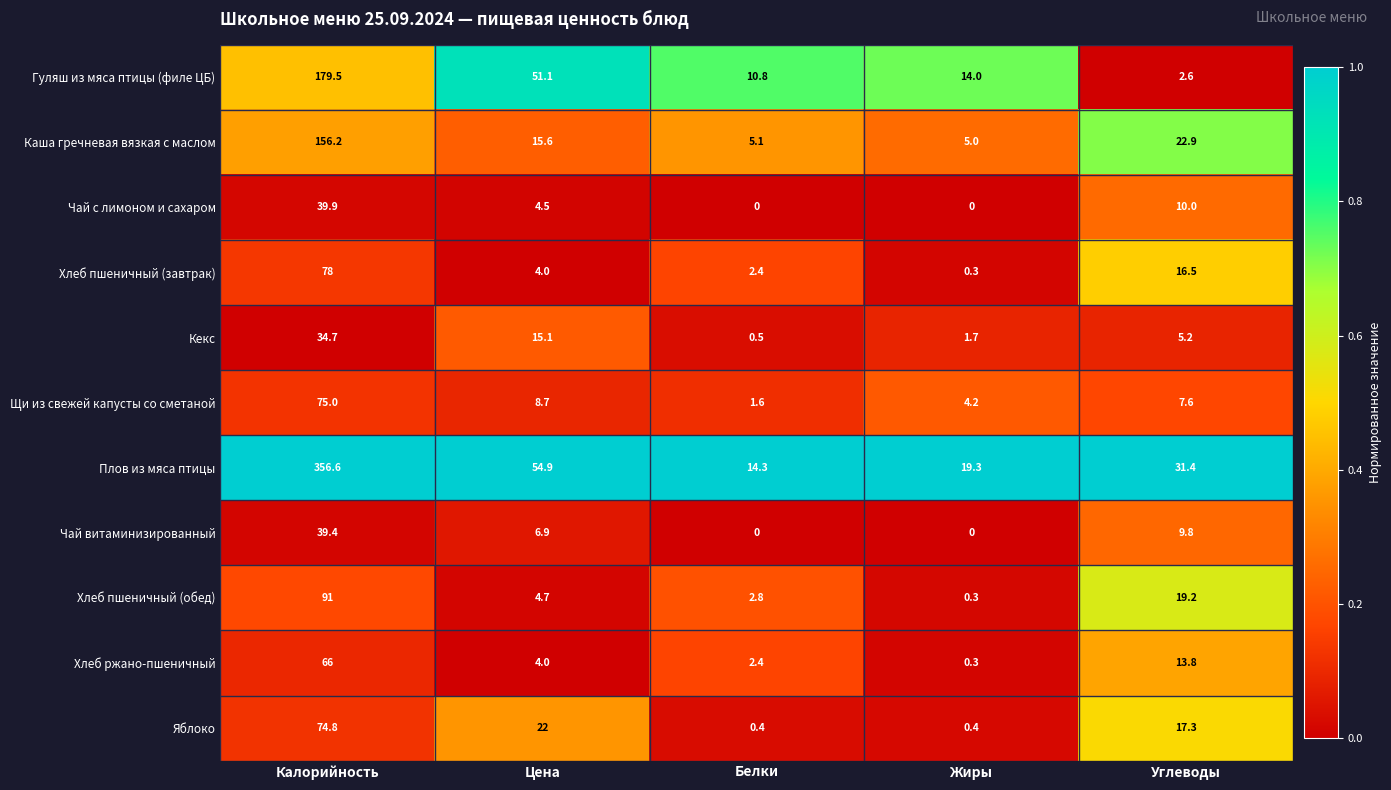

Count the number of data series in this chart.

11